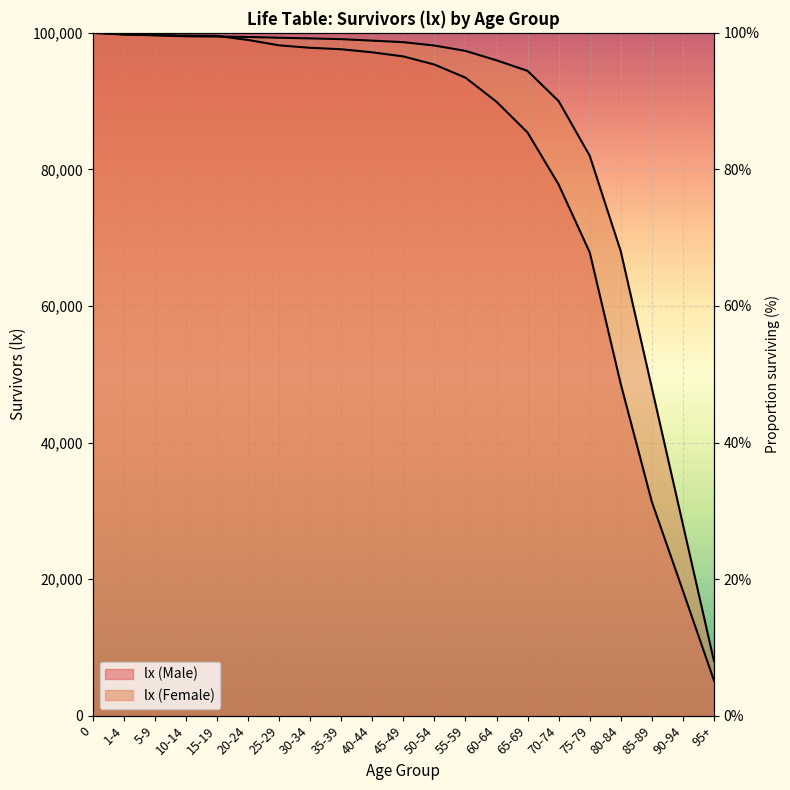

Approximately how many times larger is the value at 20-24 compared to 85-89?

3.2